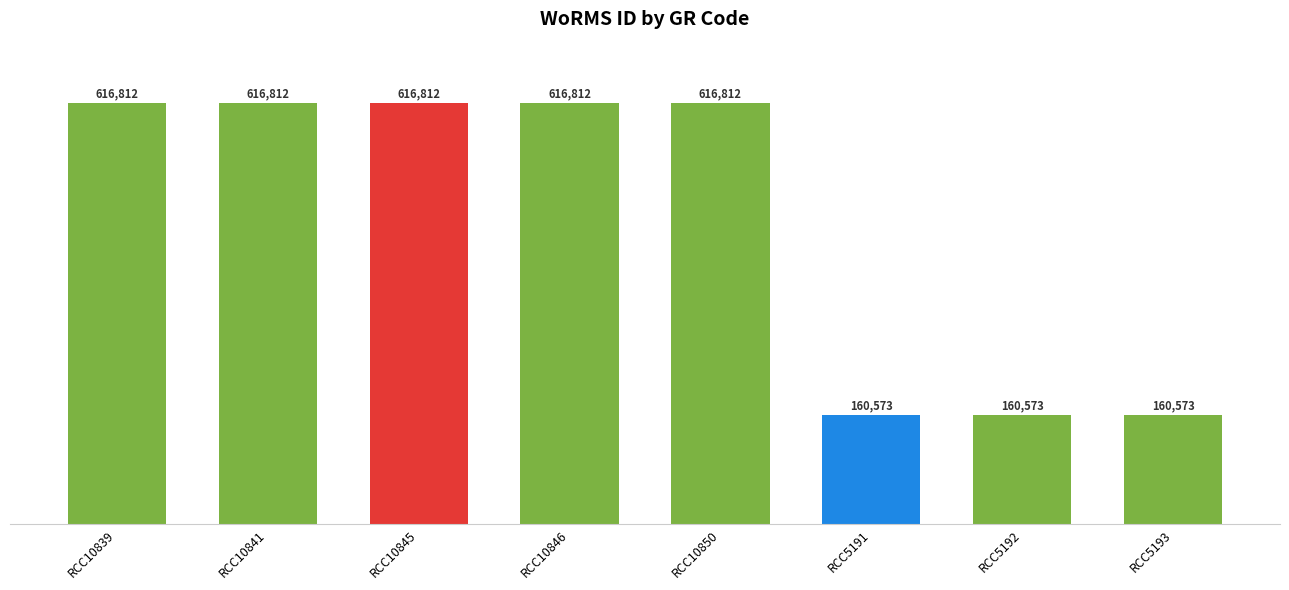

What is the value of the 5th bar from the left?

616812